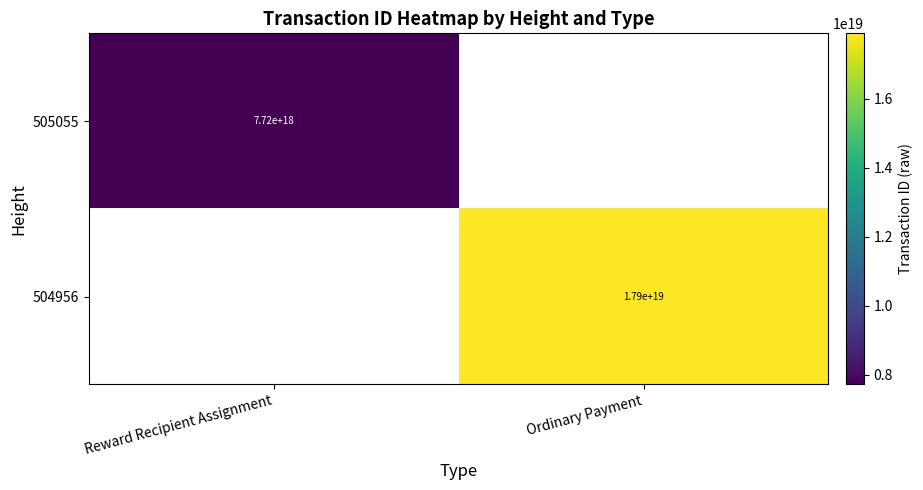

Is it true that 505055 equals 7720000000000000000 at Reward Recipient Assignment?

True